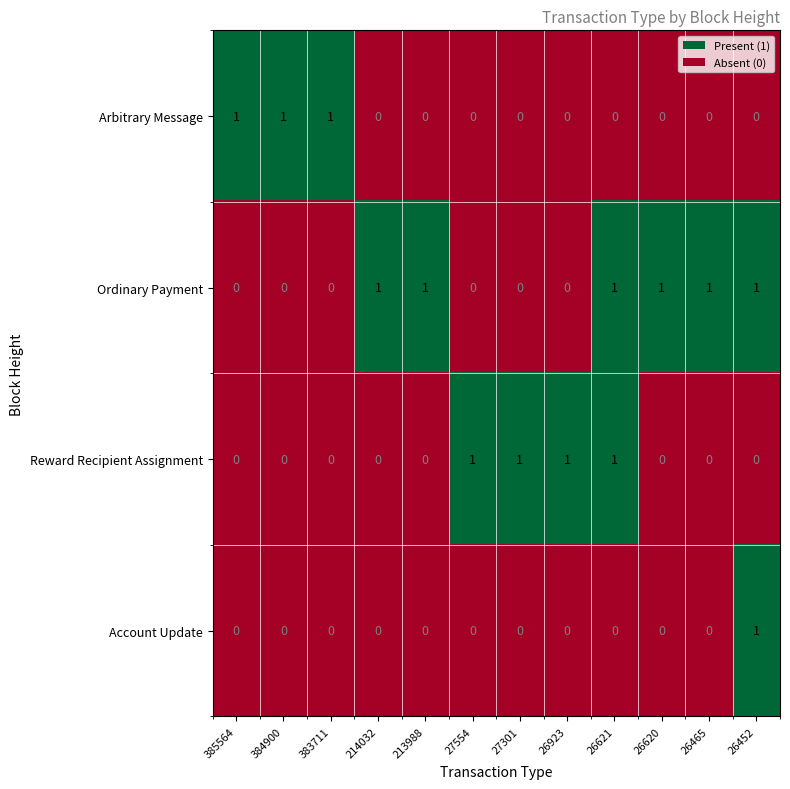

At how many categories does at least one series exceed 0?

12